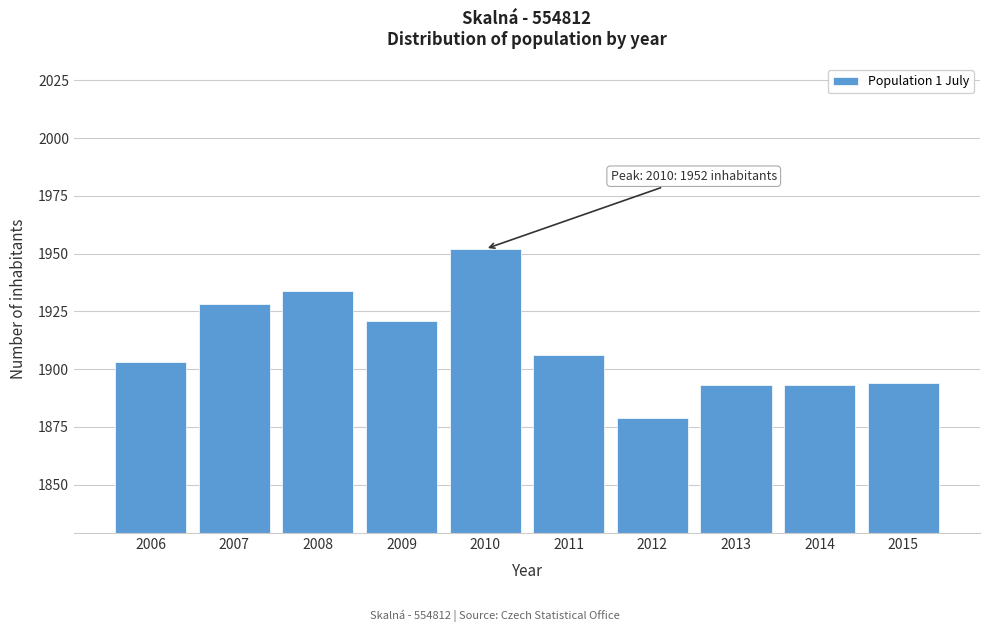

Reading right to left, transcribe all the data shown in this chart.

1894	1893	1893	1879	1906	1952	1921	1934	1928	1903